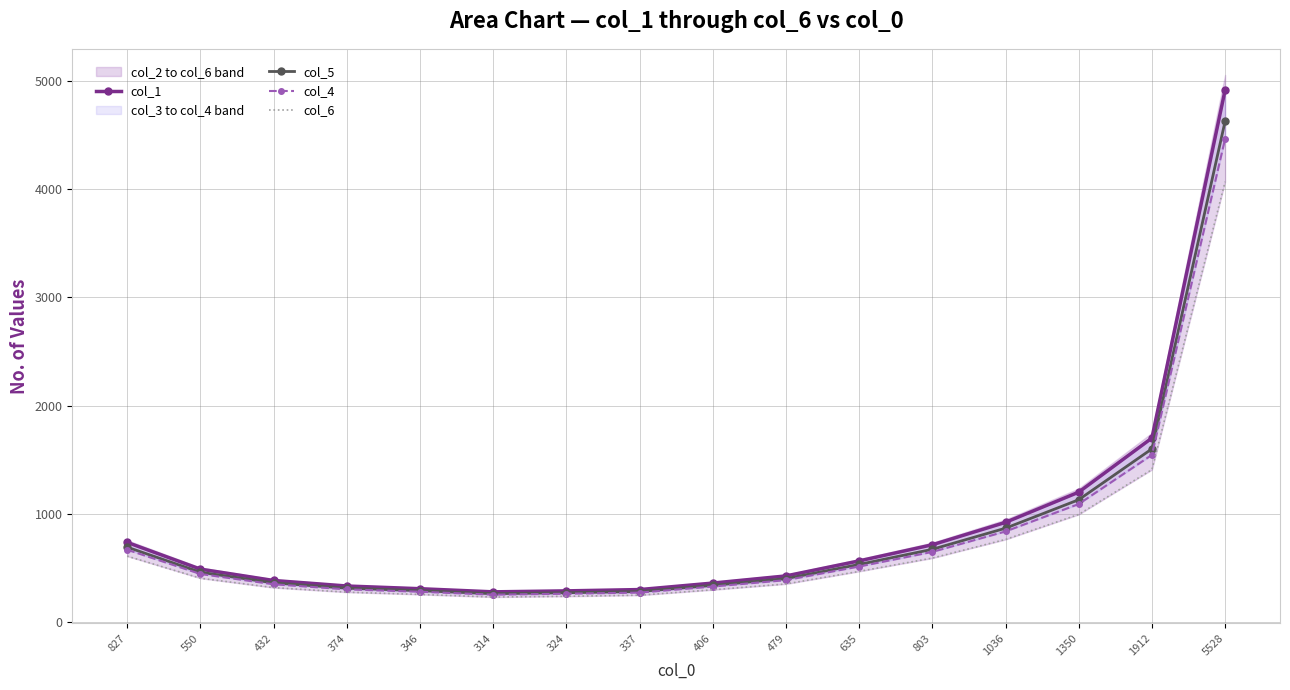

True or false: col_5 and col_6 intersect in this chart.

False